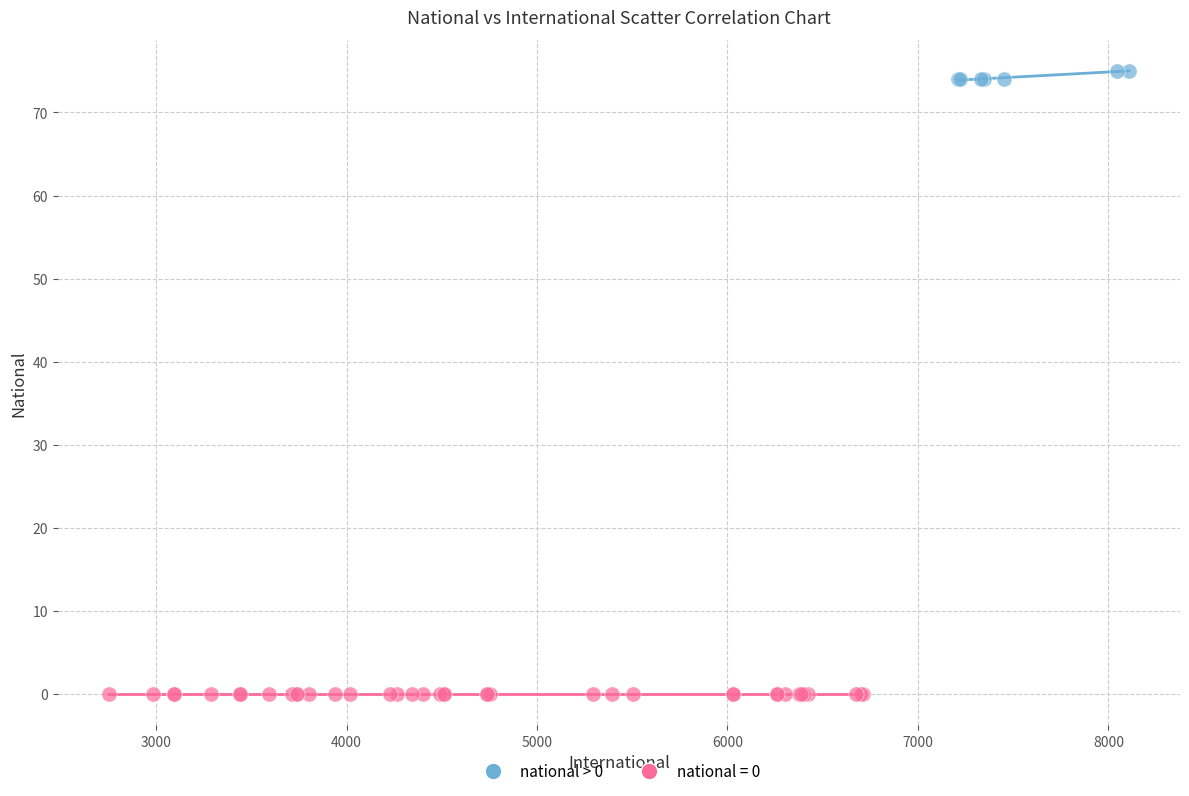

Which series contains the highest Y value?

national > 0